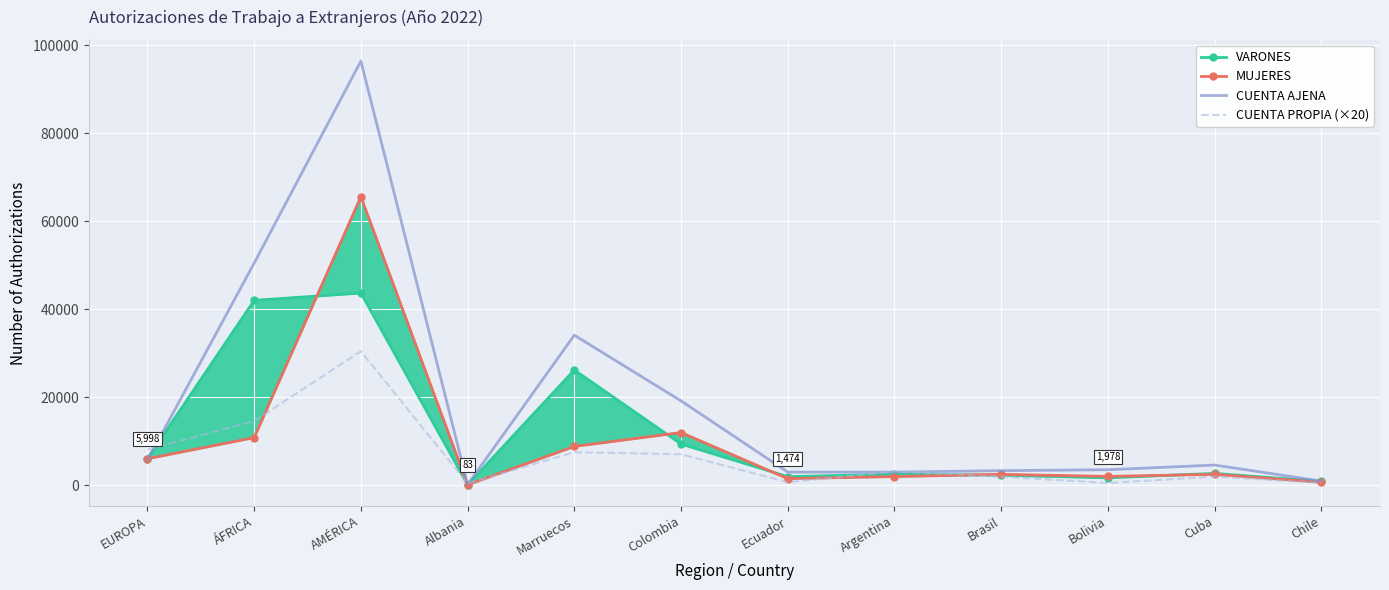

In VARONES, how many points are higher than both neighbors (excluding endpoints)?

4